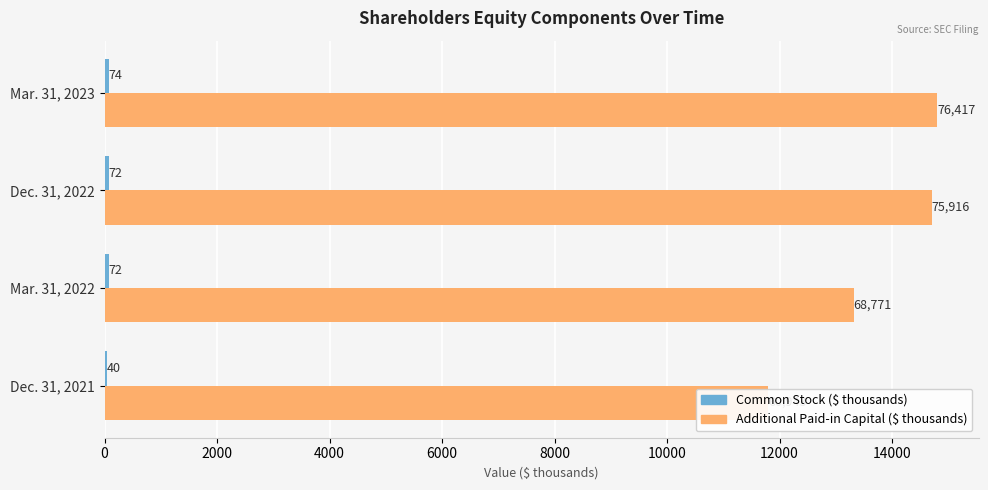

Which has a higher value, Mar. 31, 2022 or Mar. 31, 2023?

Mar. 31, 2023